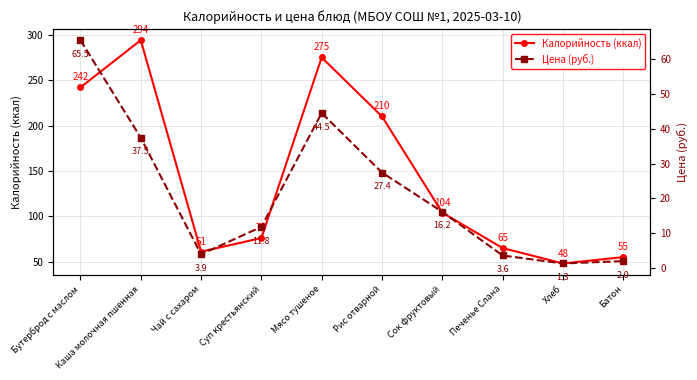

Rank the series by their average value, from highest to lowest.

Калорийность (ккал), Цена (руб.)